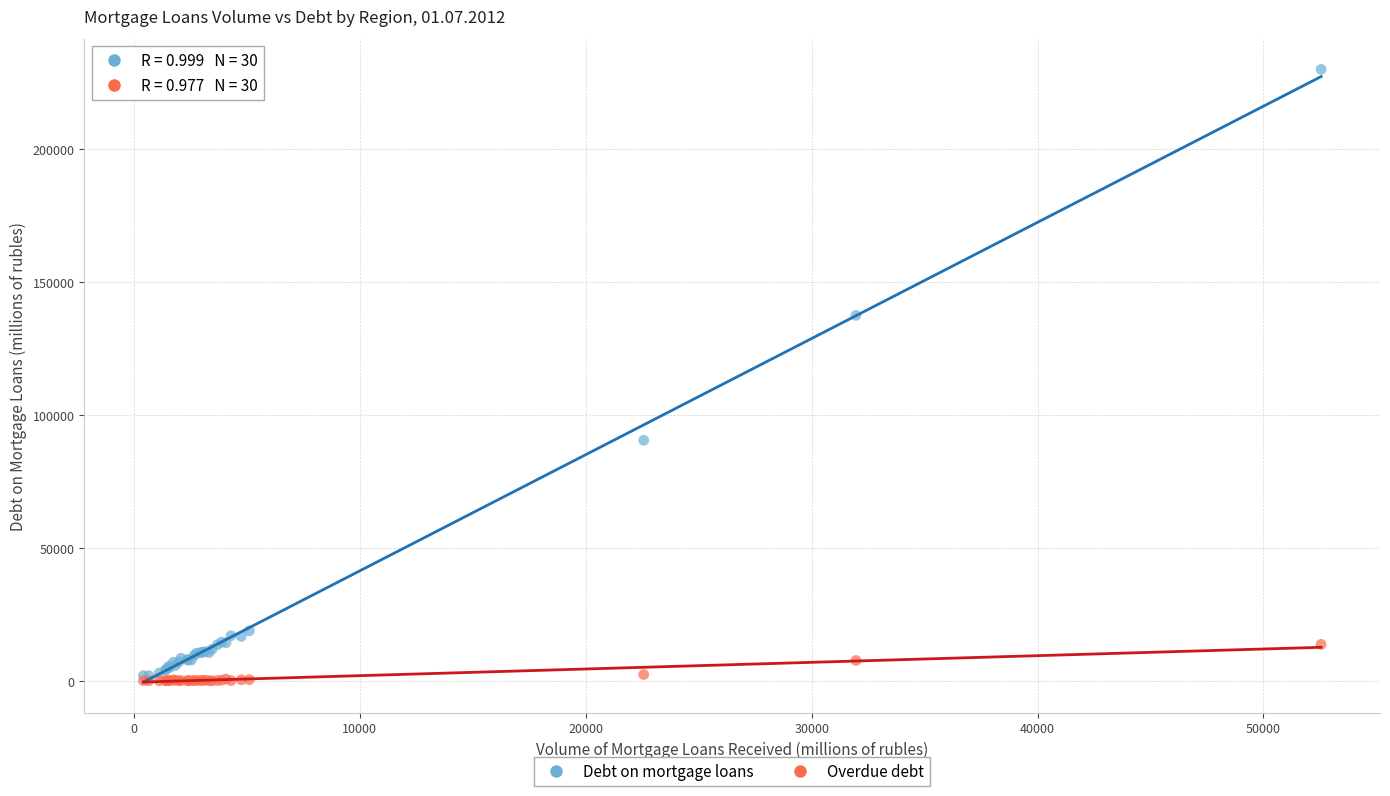

Which series reaches the maximum Y coordinate?

Debt on mortgage loans